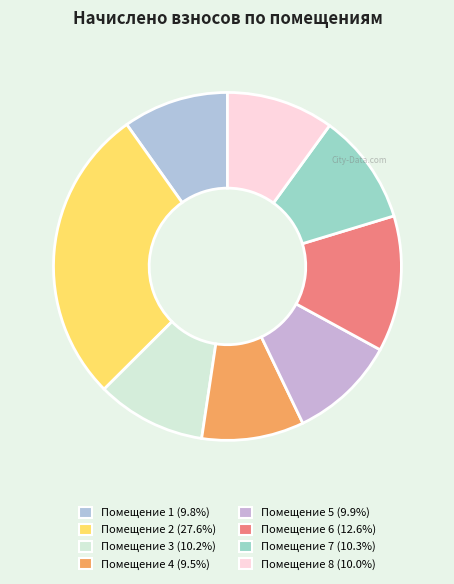

How many segments does this pie chart have?

8